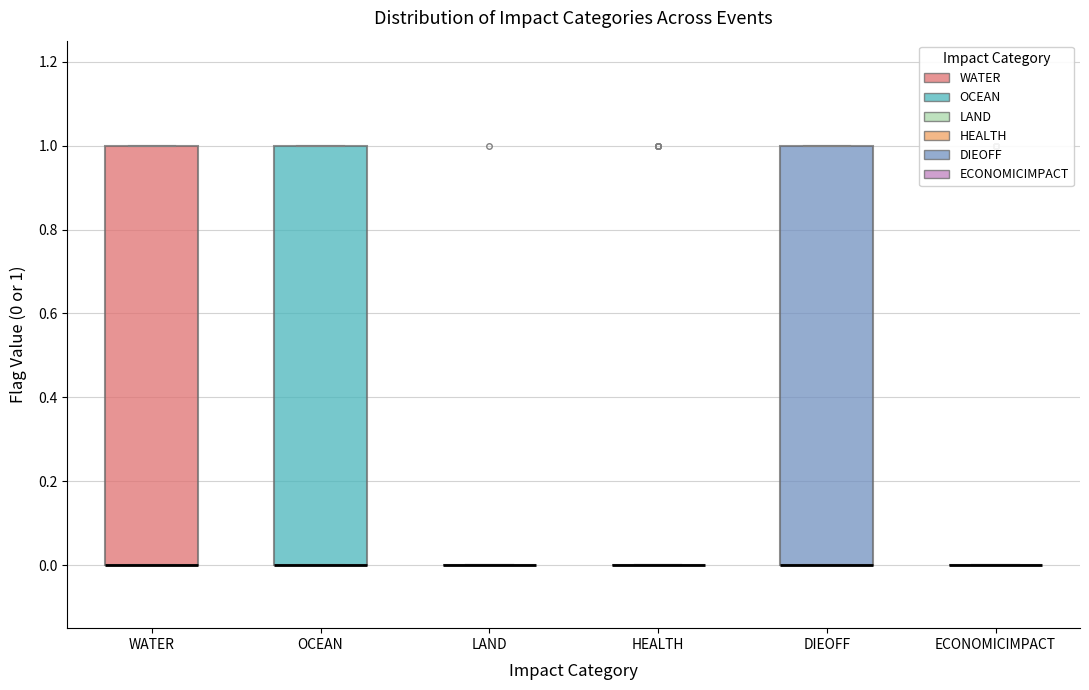

Reading left to right, transcribe this box plot: for each box, give where its median line is, the range the box spans, and where its two whiskers end, as read against the y-axis. The values are not printed on the chart, so give them approximately, as read against the axis.

WATER: median 0 (drawn on the box's lower edge), box 0 to 1, whiskers 0 to 1
OCEAN: median 0 (drawn on the box's lower edge), box 0 to 1, whiskers 0 to 1
LAND: box collapsed to a line at 0, whiskers 0 to 0
HEALTH: box collapsed to a line at 0, whiskers 0 to 0
DIEOFF: median 0 (drawn on the box's lower edge), box 0 to 1, whiskers 0 to 1
ECONOMICIMPACT: box collapsed to a line at 0, whiskers 0 to 0